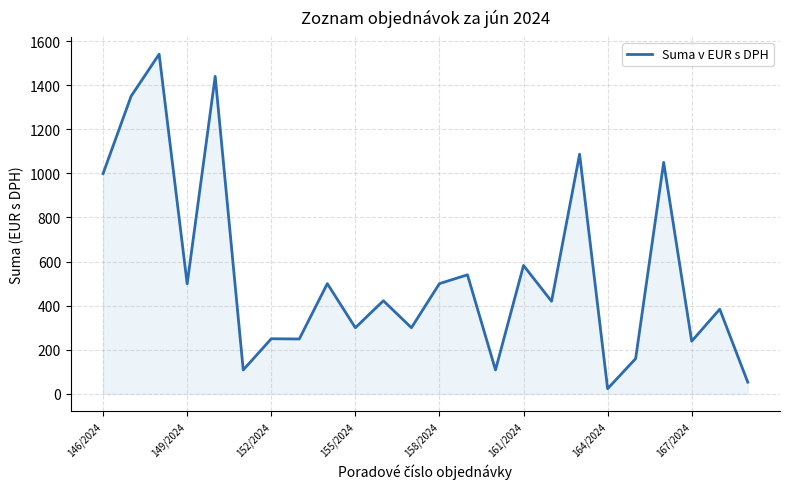

What is the difference between the maximum and minimum values?

1517.0